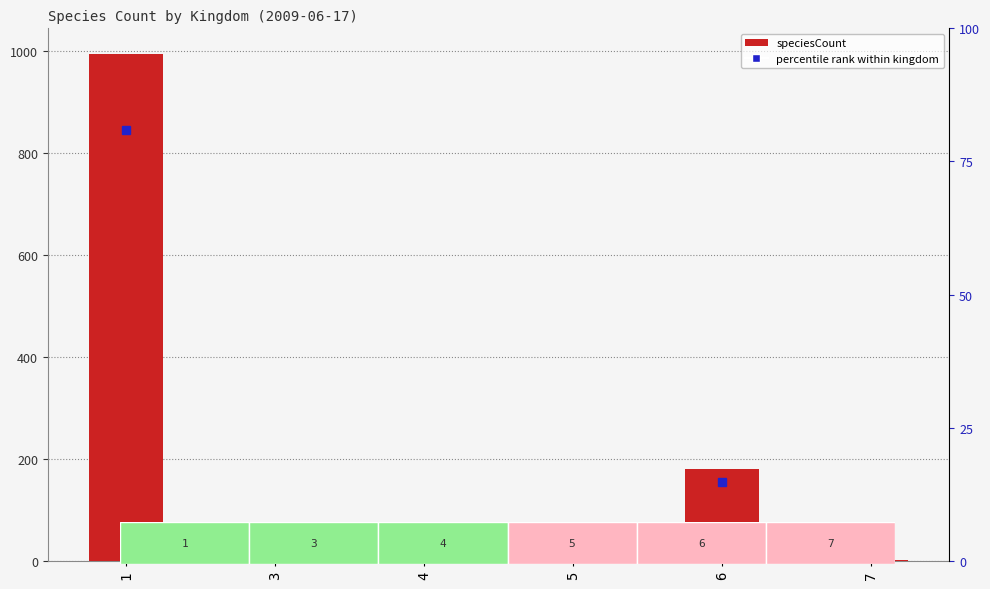

Reading left to right, list all the values displayed in this chart.

994	4	12	1	181	1